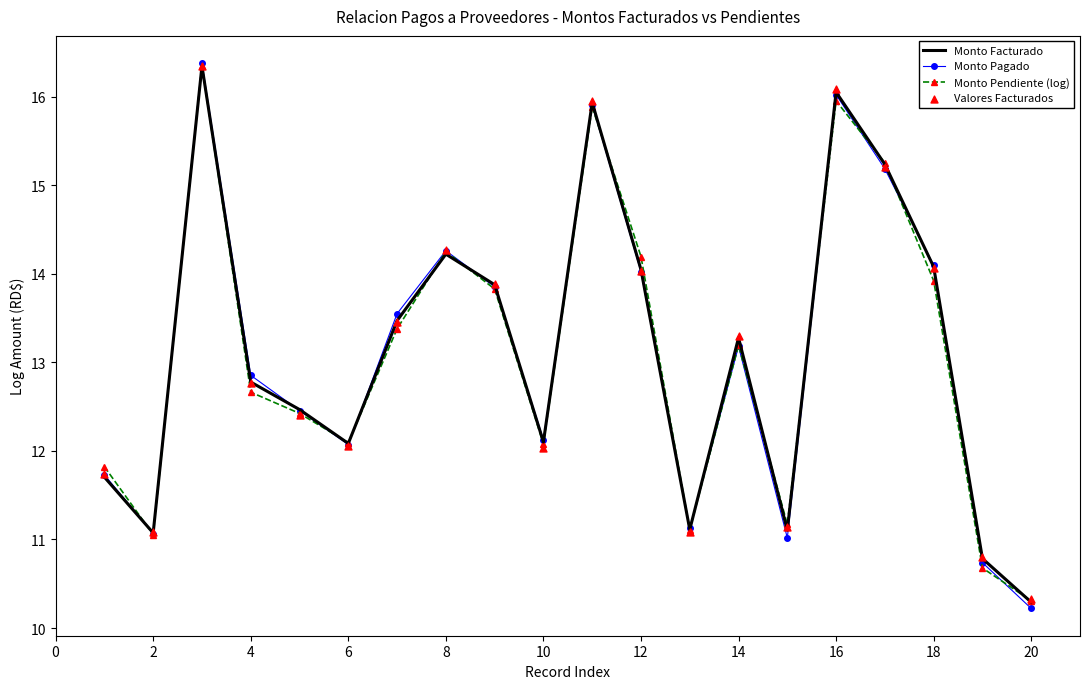

Which series reaches the minimum Y coordinate?

Monto Pagado